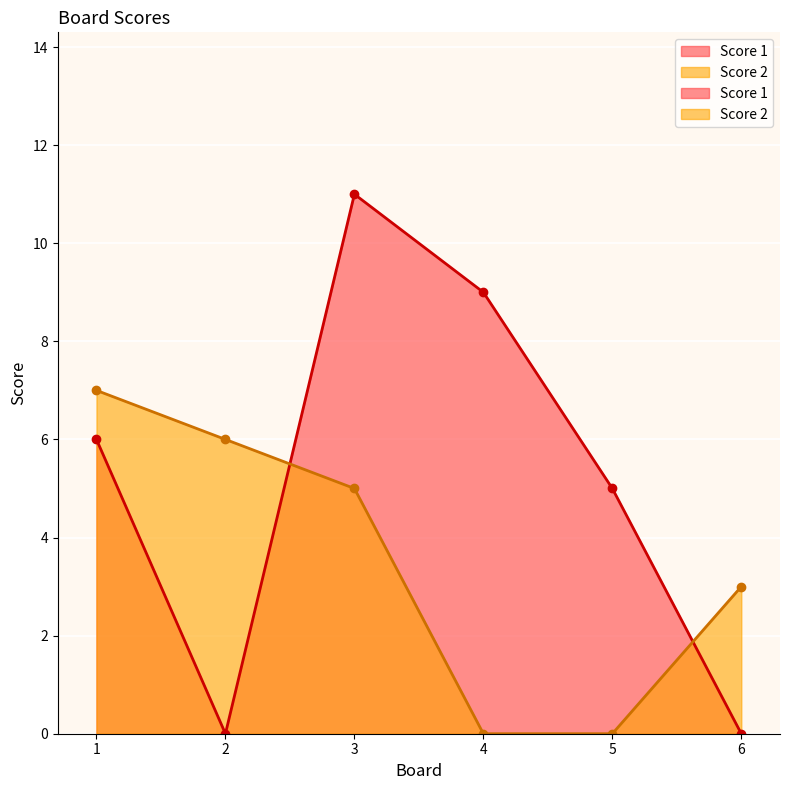

How many distinct data groups are displayed?

2